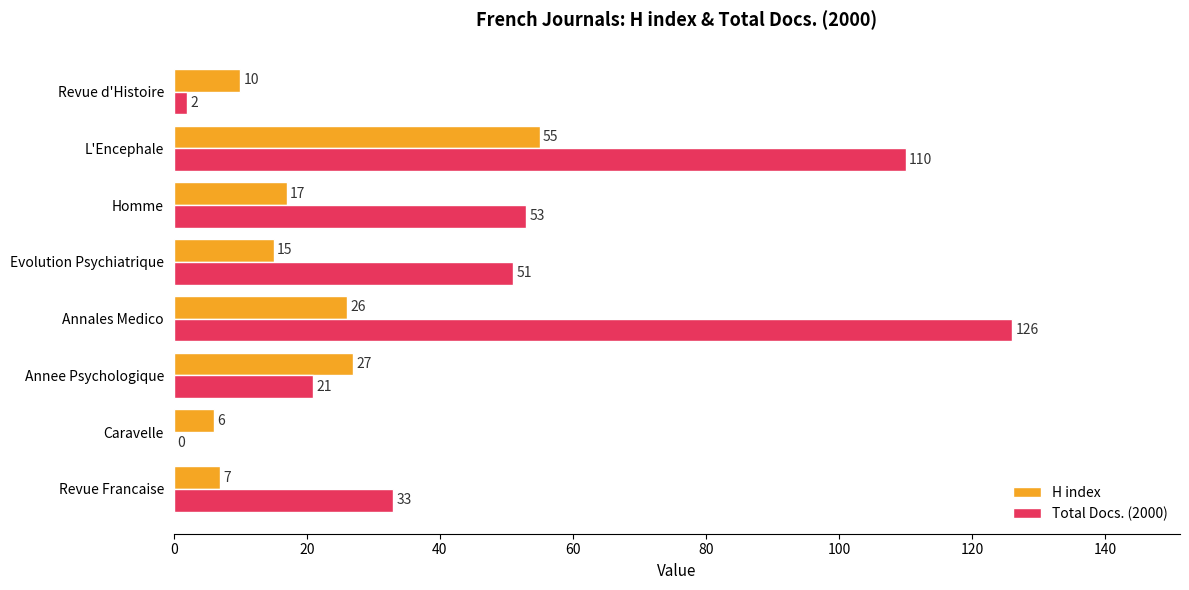

What is the sum of all Total Docs. (2000) values?

396